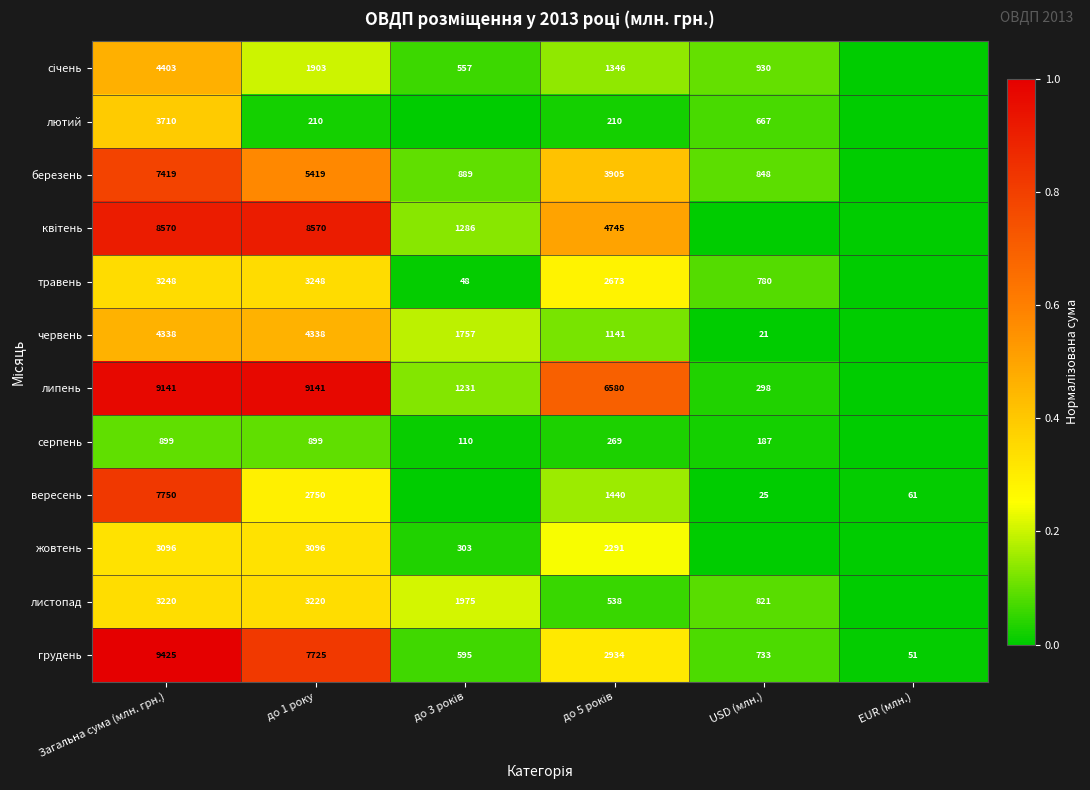

At which label does грудень first exceed 2934?

Загальна сума (млн. грн.)